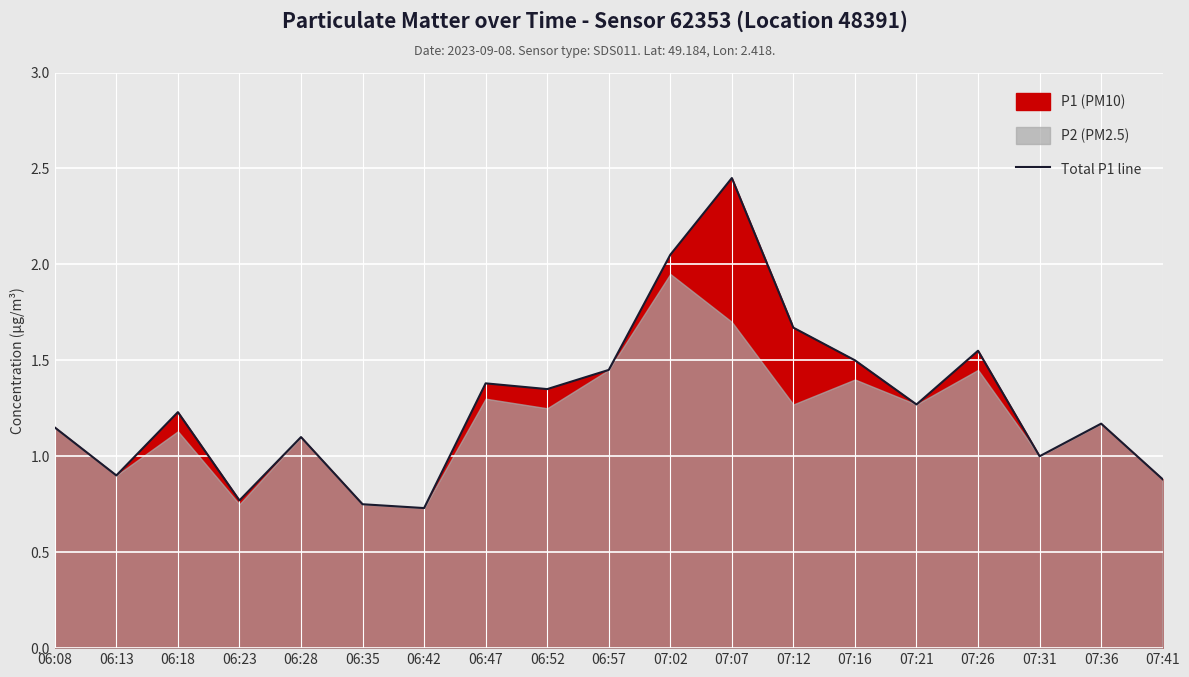

How many data points are less than 1?

5